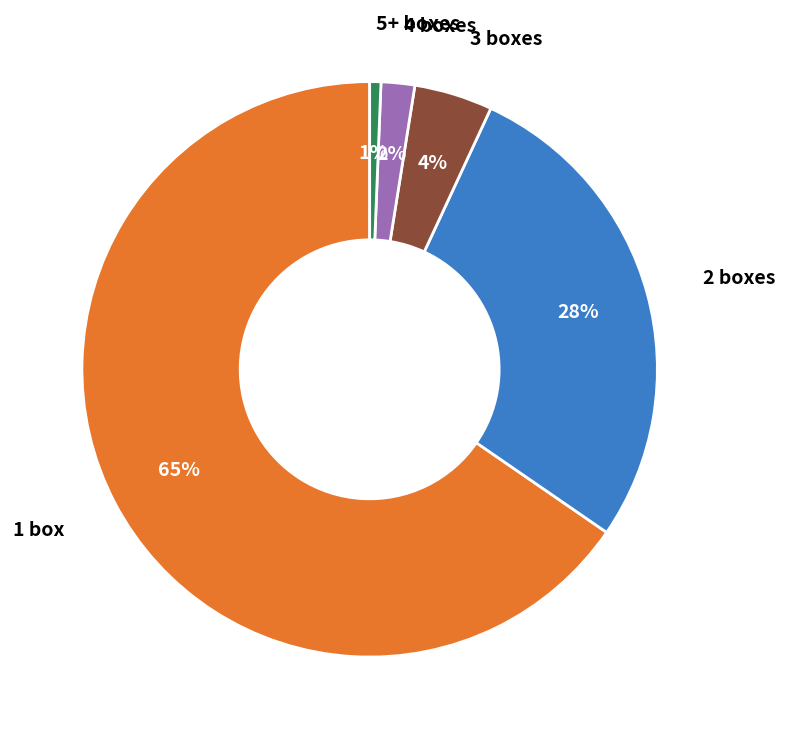

To the nearest percent, what is the average slice percentage?

20%